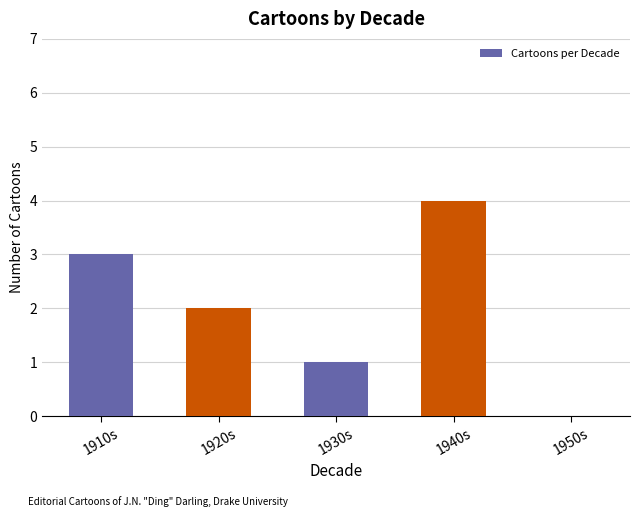

Does the chart contain stacked bars?

No